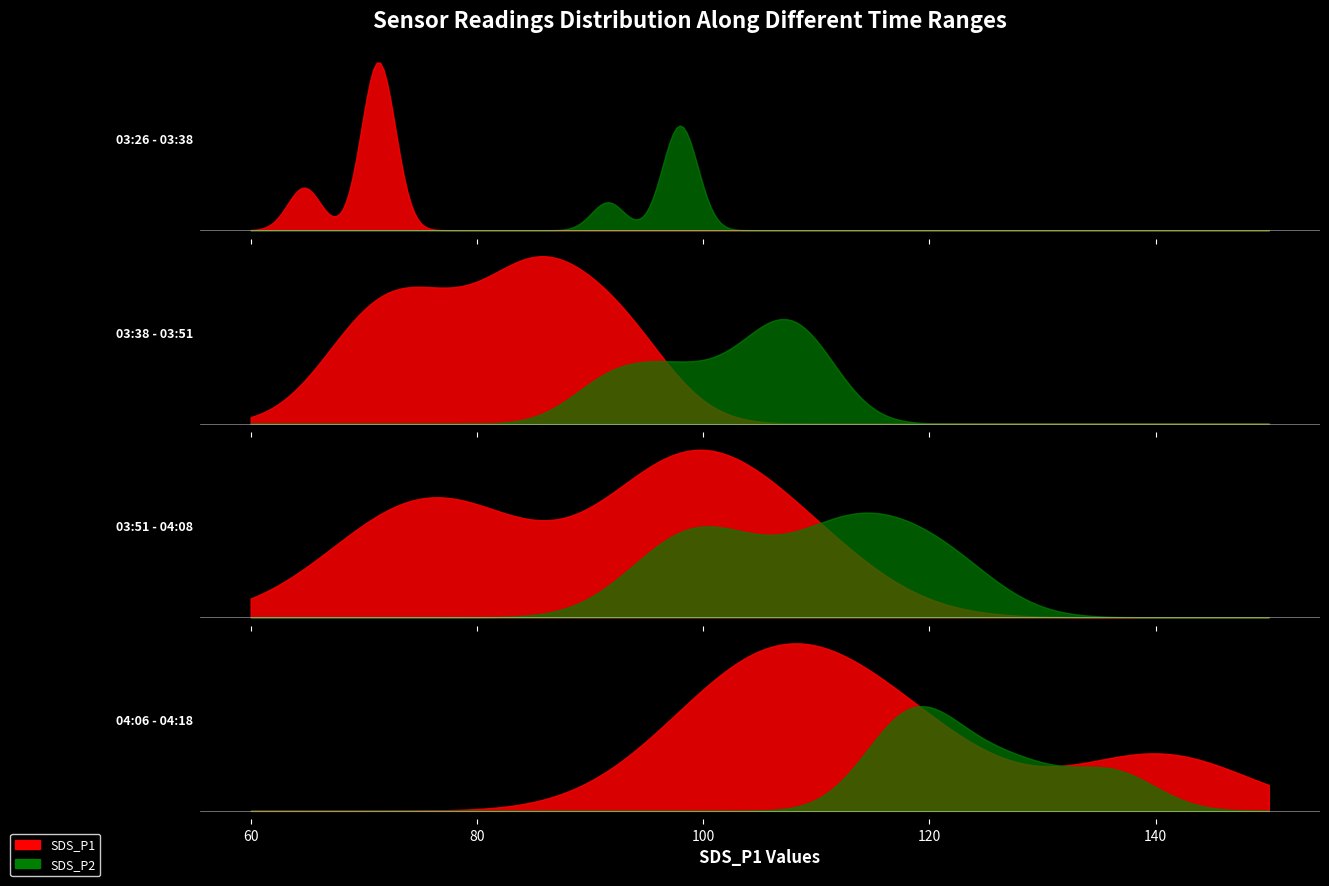

Which series changed the most between 03:46 and 03:51?

SDS_P1